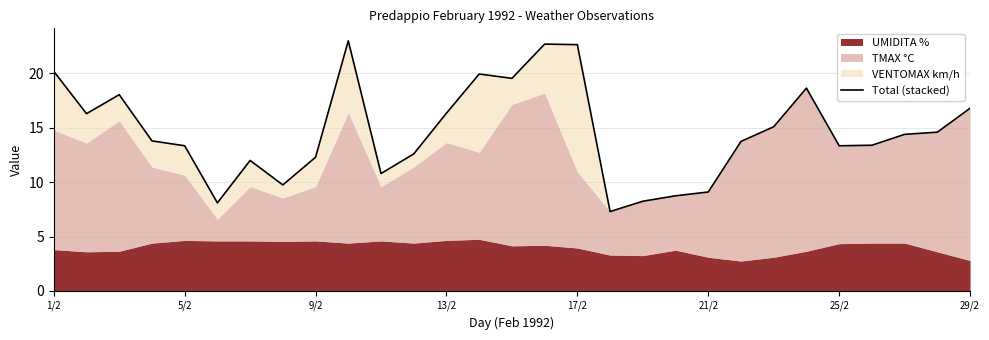

The chart shows a value of 16.5 at 29/2. True or false?

False